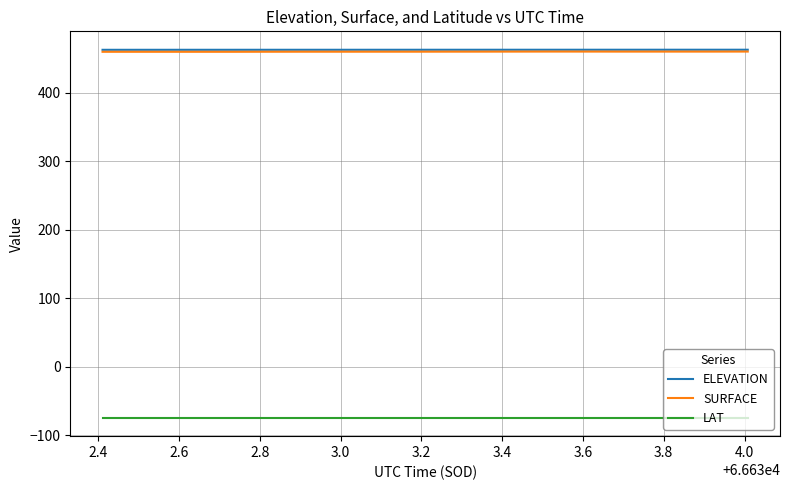

True or false: LAT and SURFACE intersect in this chart.

False